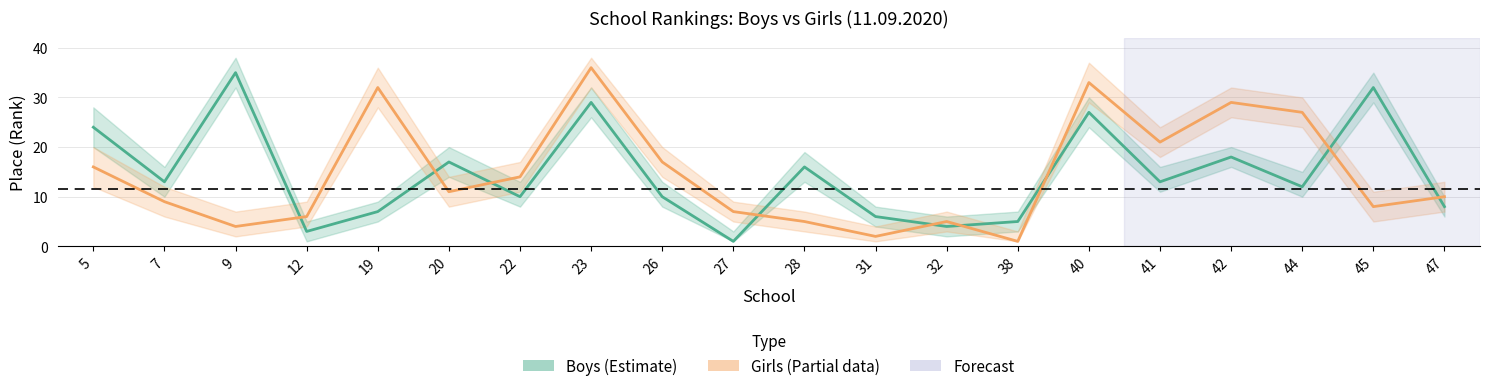

How many lines are shown in the chart?

2